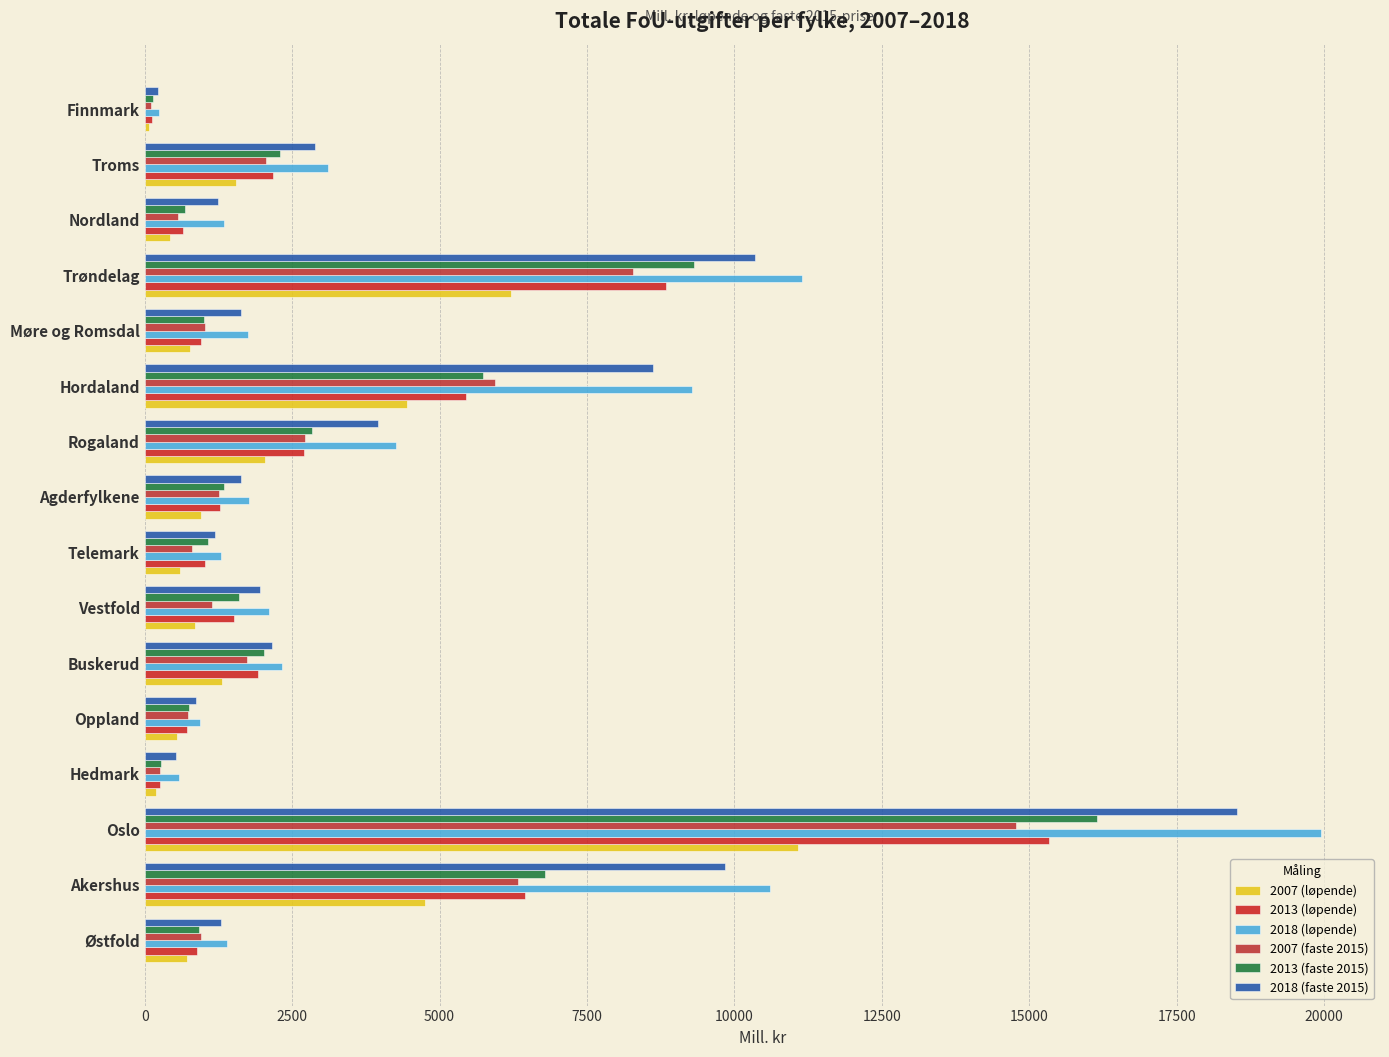

At which category is the sum across all series the highest?

Oslo